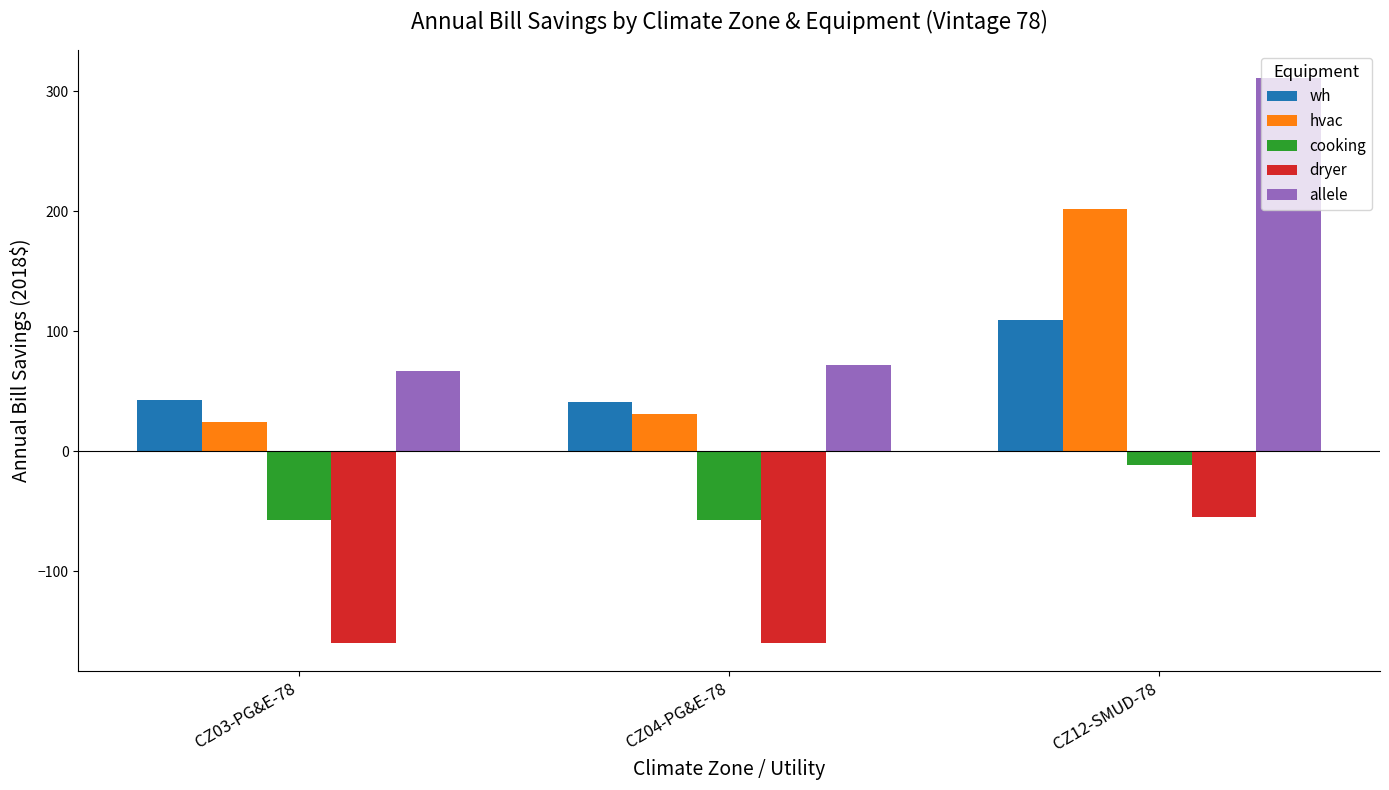

What are all the series names shown in the legend?

wh, hvac, cooking, dryer, allele